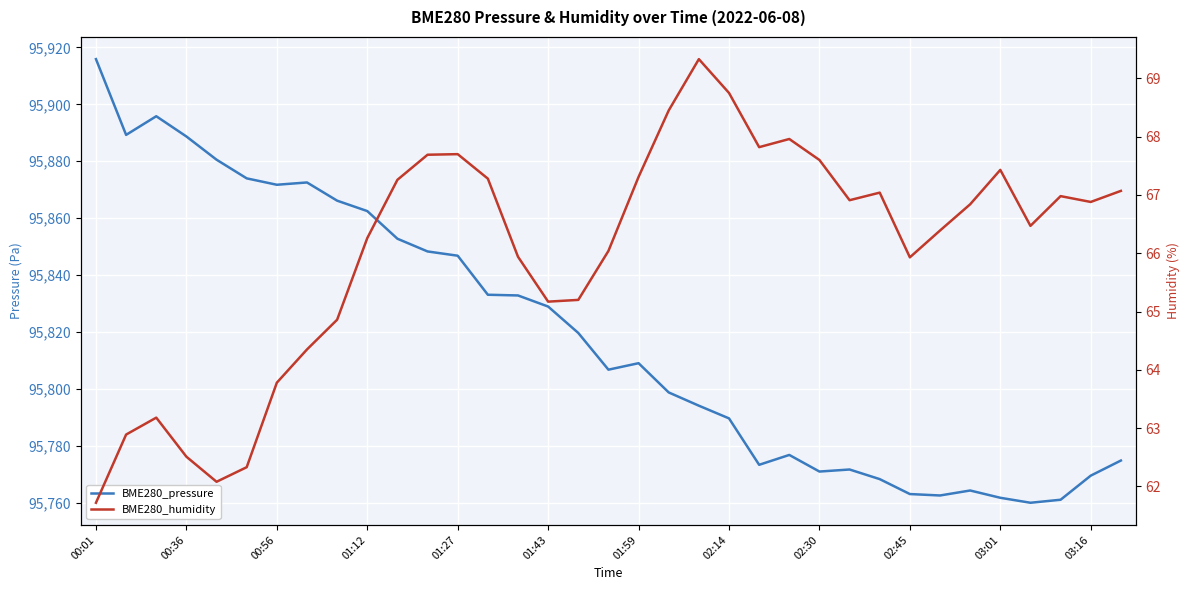

What is the approximate value of BME280_humidity at 13?

67.3